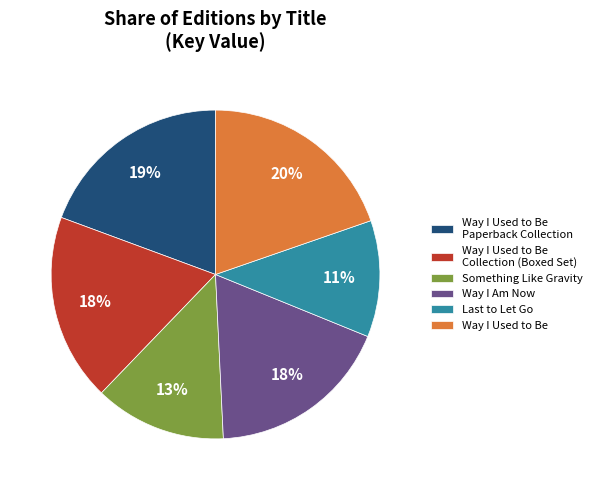

Which slice is the smallest?

Last to Let Go